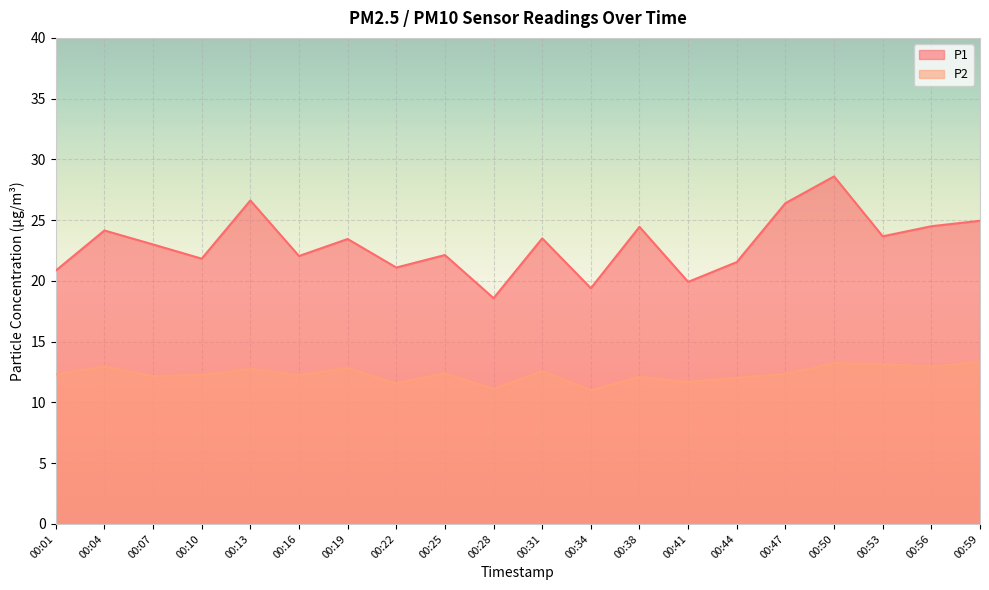

What is the sum of the P1 values at 00:50 and 00:44?

50.2